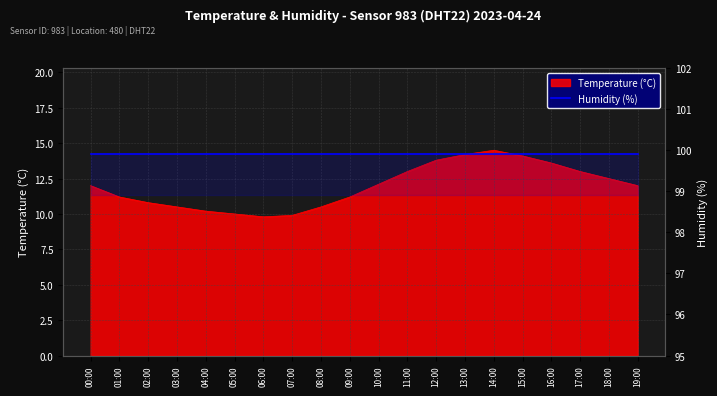

Reading left to right, list all the values displayed in this chart.

12.0	11.2	10.8	10.5	10.2	10.0	9.8	9.9	10.5	11.2	12.1	13.0	13.8	14.2	14.5	14.1	13.6	13.0	12.5	12.0